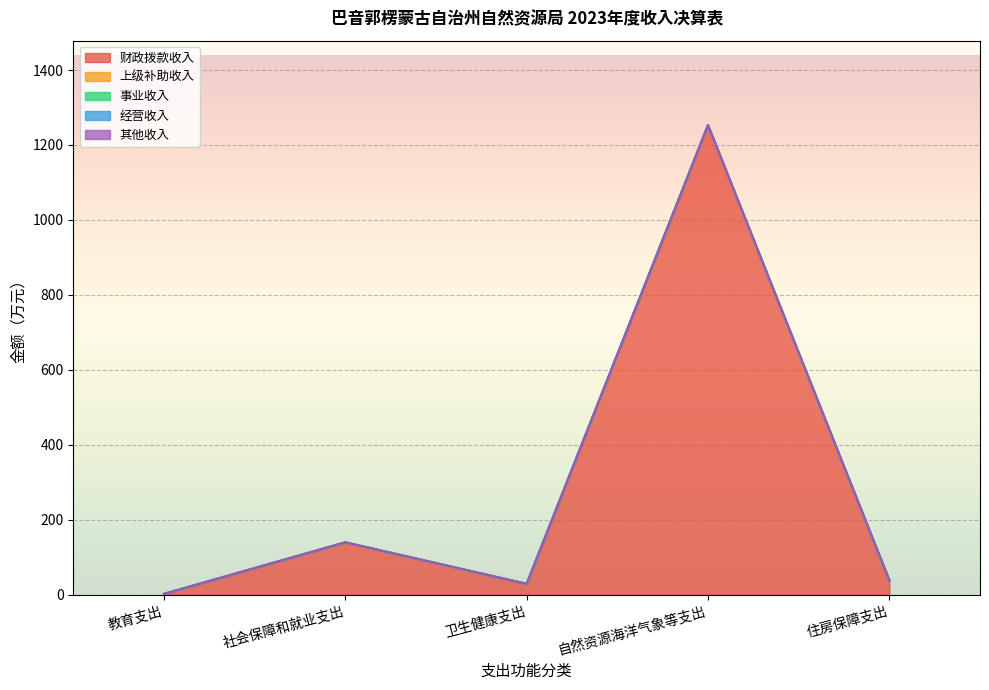

Reading left to right, transcribe all the data shown in this chart.

财政拨款收入: 2.2	139.7	28.9	1252.8	38.5
上级补助收入: 0.0	0.0	0.0	0.0	0.0
事业收入: 0.0	0.0	0.0	0.0	0.0
经营收入: 0.0	0.0	0.0	0.0	0.0
其他收入: 0.0	0.0	0.0	0.0	0.0